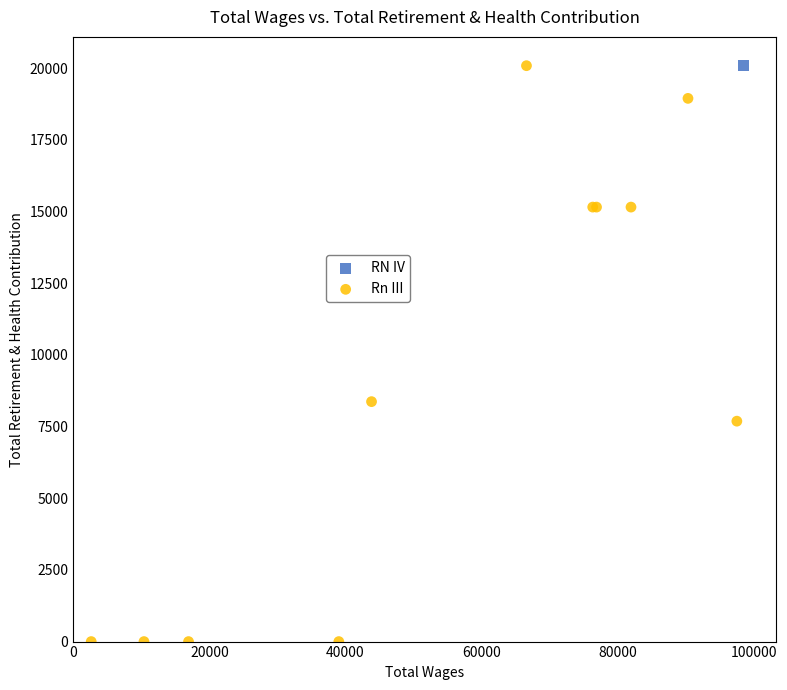

What are all the series names shown in the legend?

RN IV, Rn III